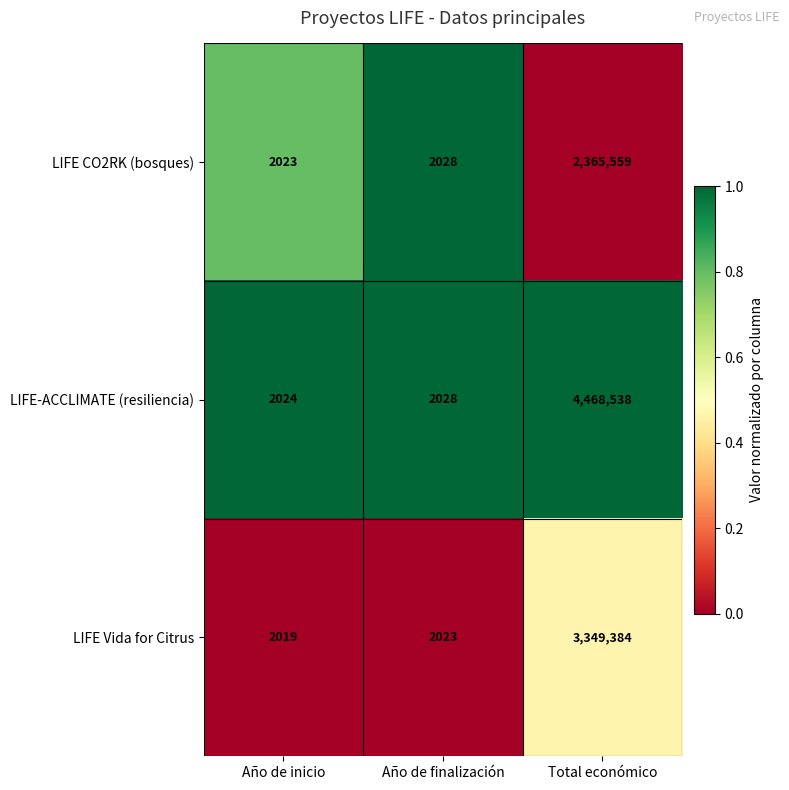

How many data points does each series have?

3